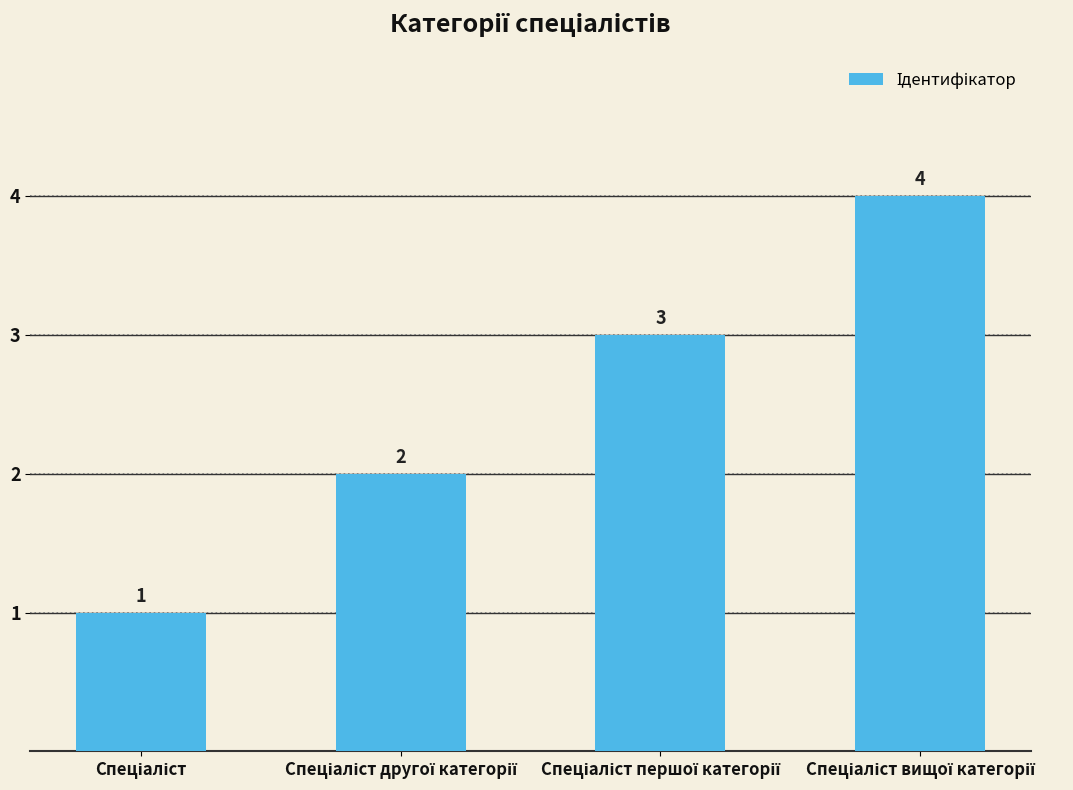

How many values are between 2 and 4?

3